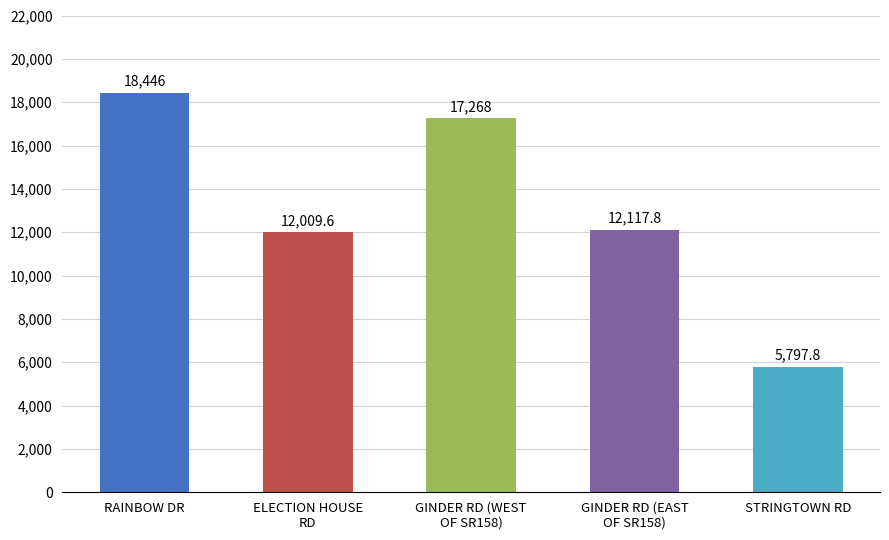

Reading left to right, extract all data points from this chart.

RAINBOW DR=18446.0	ELECTION HOUSE
RD=12009.6	GINDER RD (WEST
OF SR158)=17268.0	GINDER RD (EAST
OF SR158)=12117.8	STRINGTOWN RD=5797.8